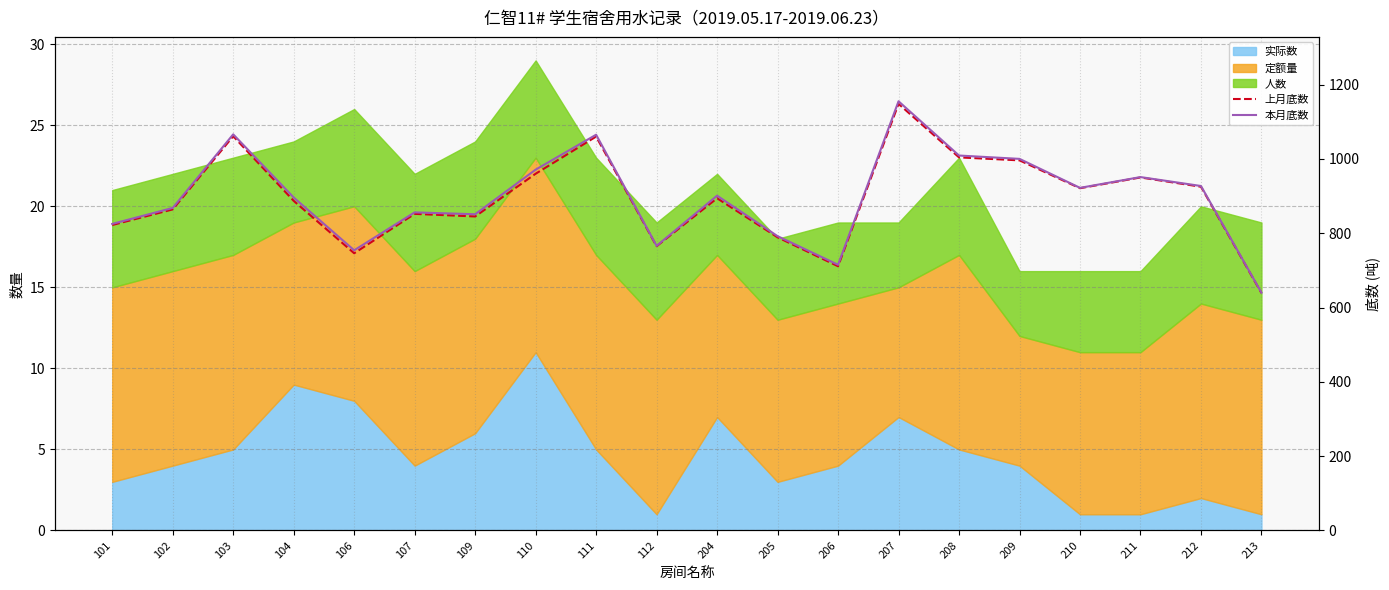

What is the average value of the 本月底数 series?

896